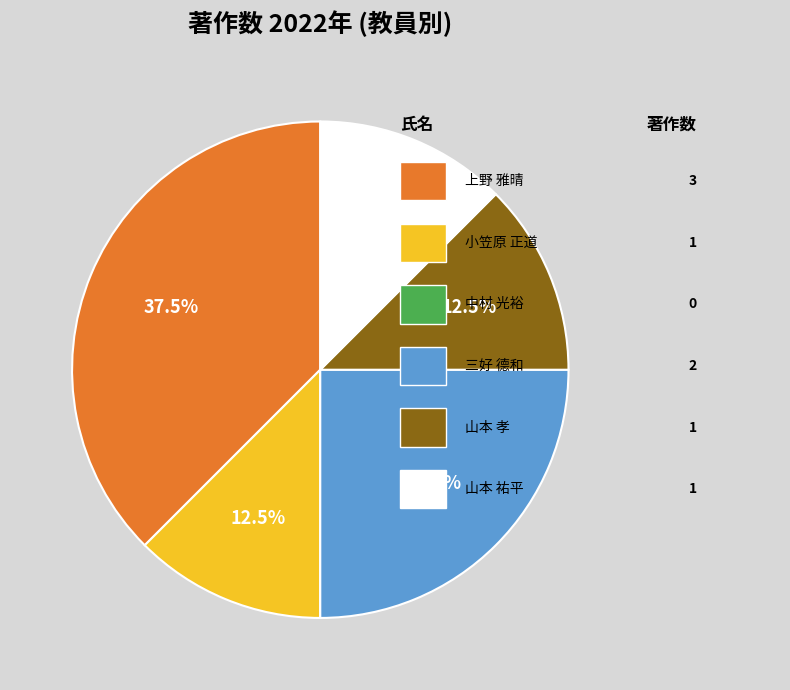

Does any single category account for the majority?

No